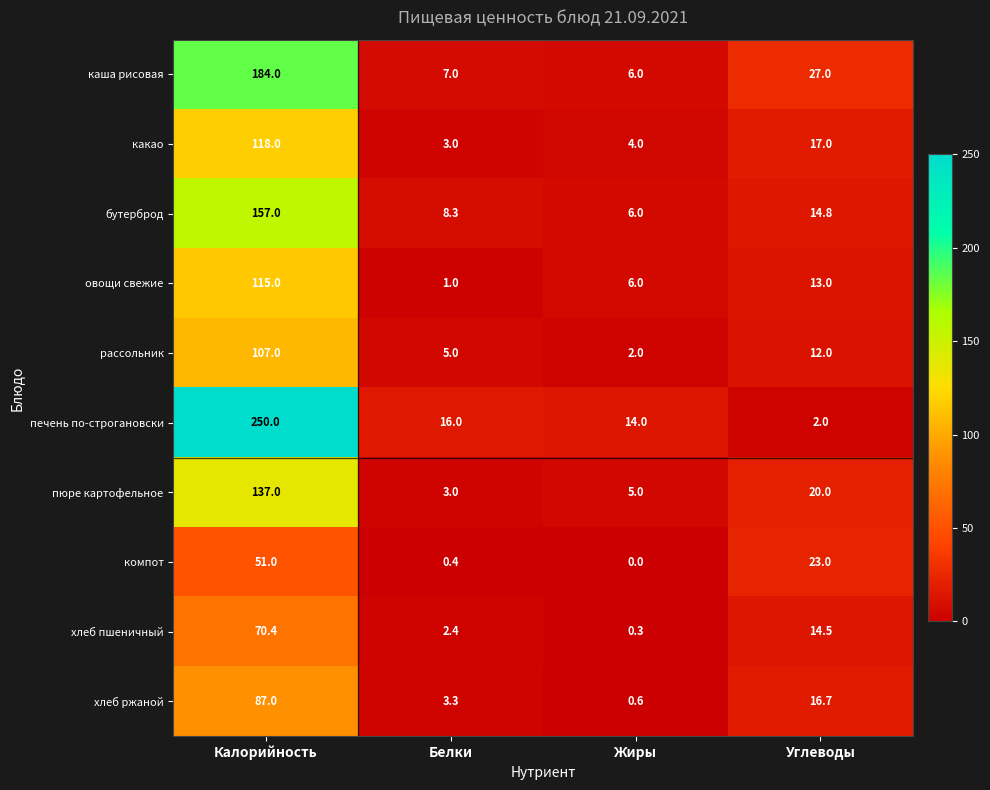

Between Калорийность and Жиры, which series saw the biggest shift?

печень по-строгановски